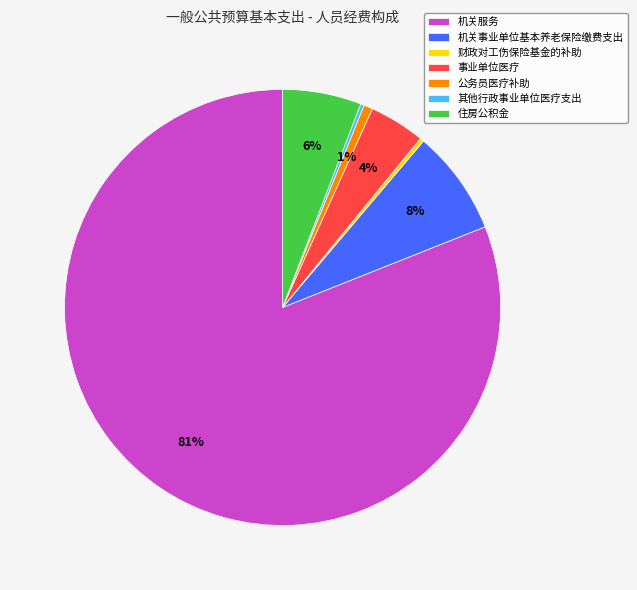

Combined, do 机关服务 and 财政对工伤保险基金的补助 account for over 50%?

Yes